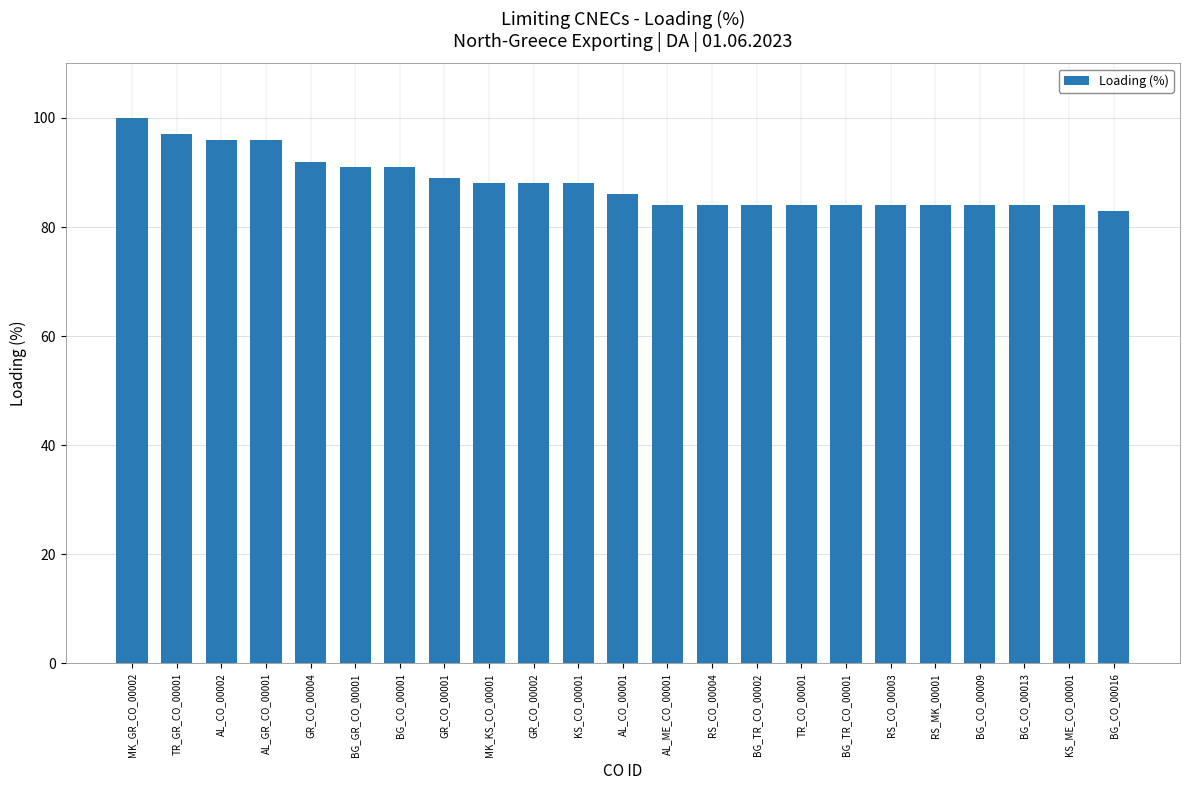

The value at BG_GR_CO_00001 is 140. True or false?

False